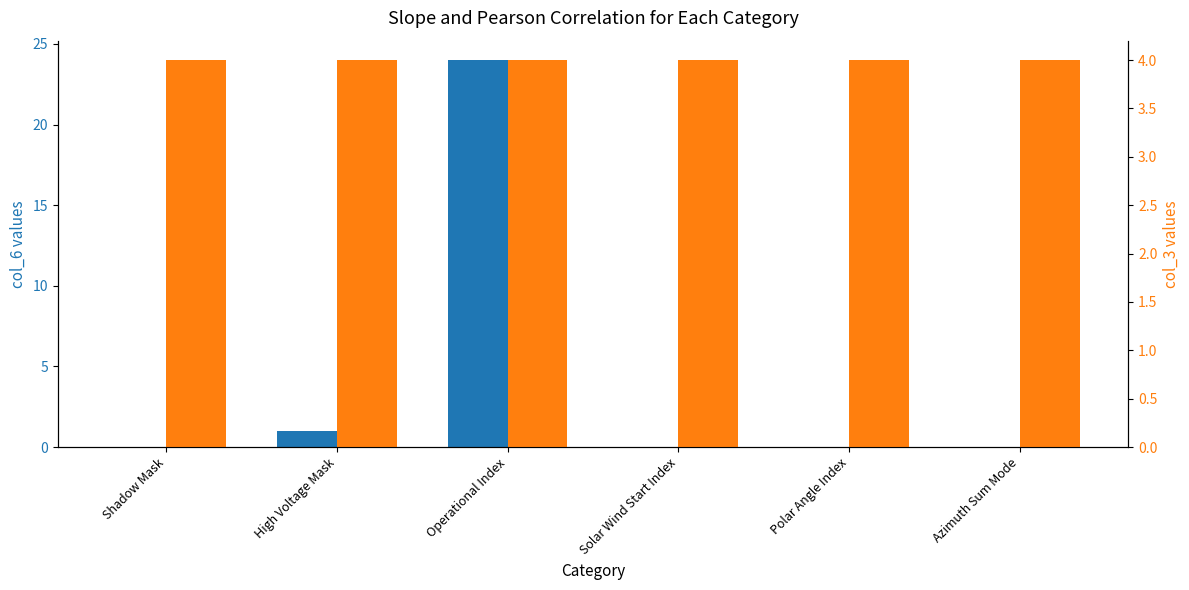

The value of col_6 (value) at Solar Wind Start Index is 0. True or false?

True